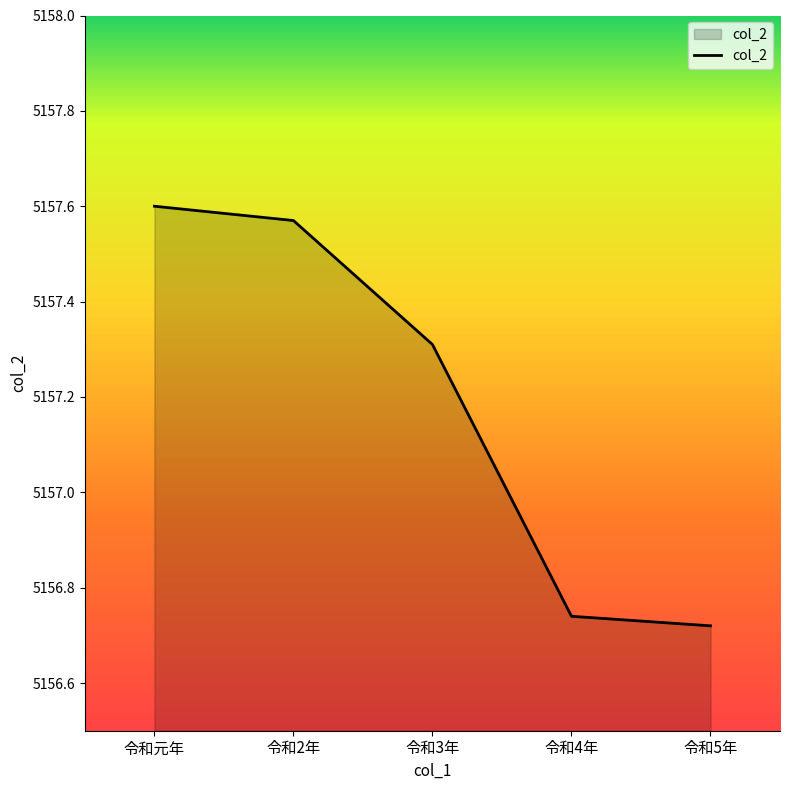

Rank the categories by value from lowest to highest.

令和5年, 令和4年, 令和3年, 令和2年, 令和元年